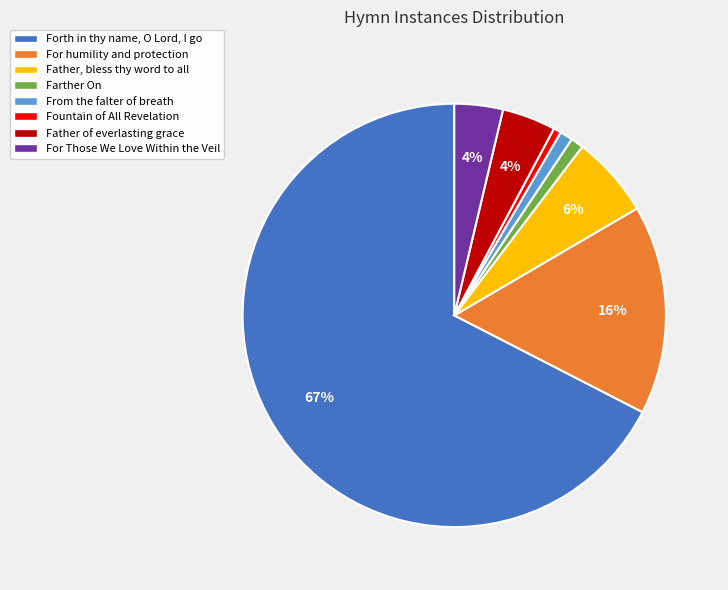

Count the number of slices in the pie.

8